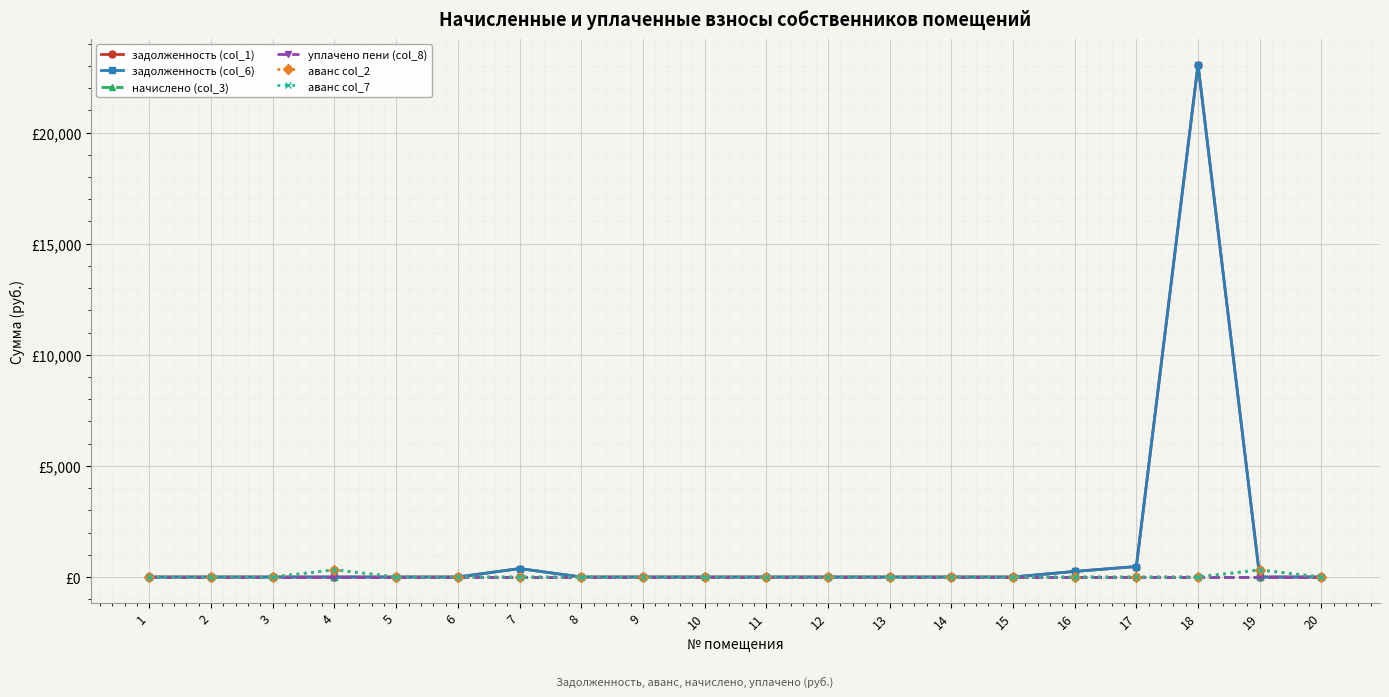

Does the chart have visible grid lines?

Yes